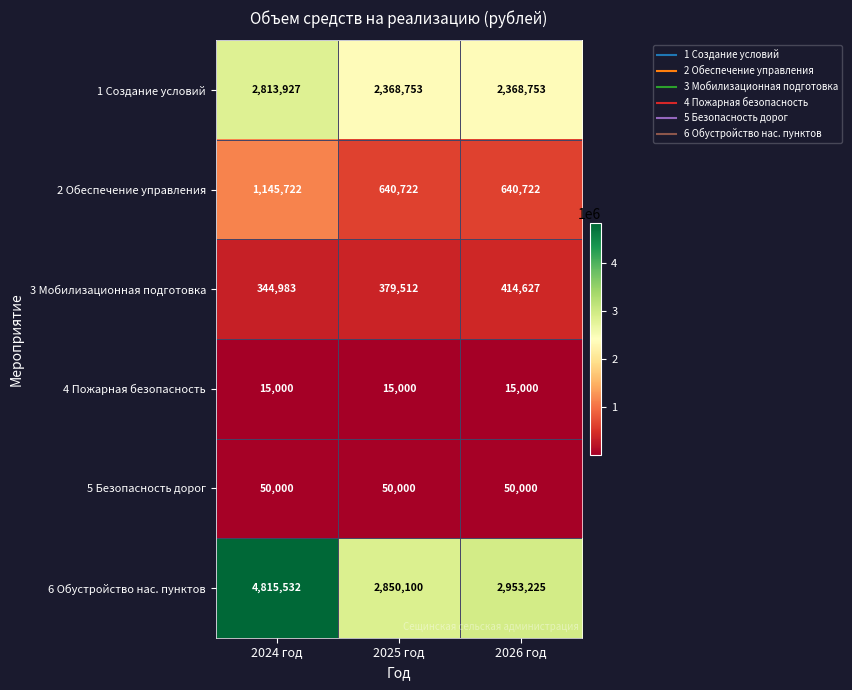

What is the average value of the 6 Обустройство нас. пунктов series?

3539619